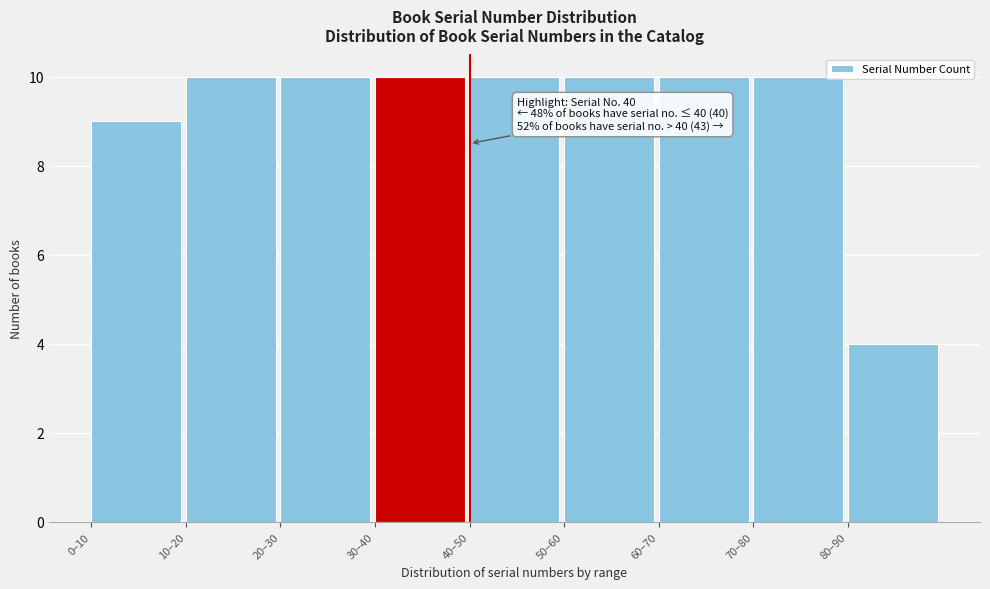

Reading left to right, list all the values displayed in this chart.

0–10=9	10–20=10	20–30=10	30–40=10	40–50=10	50–60=10	60–70=10	70–80=10	80–90=4